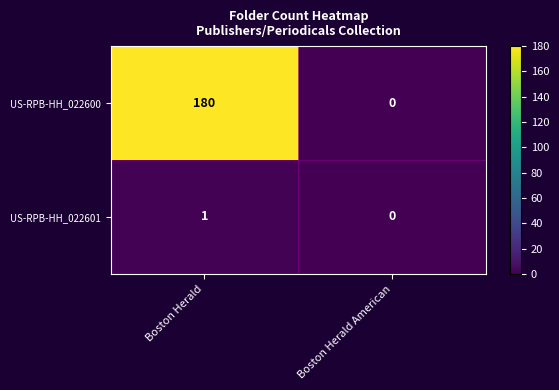

Reading left to right, list all the values displayed in this chart.

US-RPB-HH_022600: Boston Herald=180	Boston Herald American=0
US-RPB-HH_022601: Boston Herald=1	Boston Herald American=0